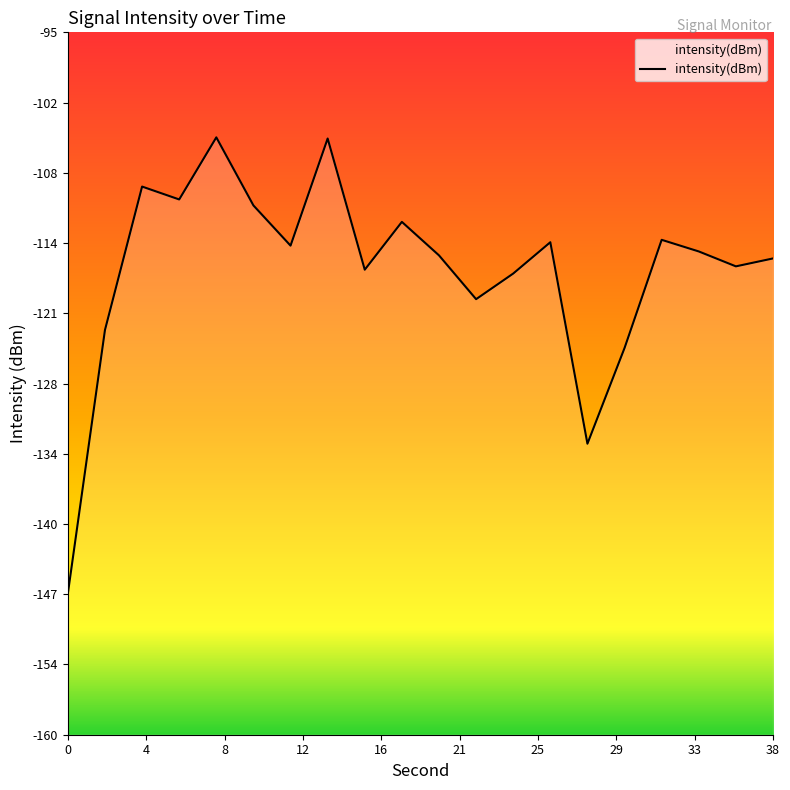

Where is the first local minimum?

6